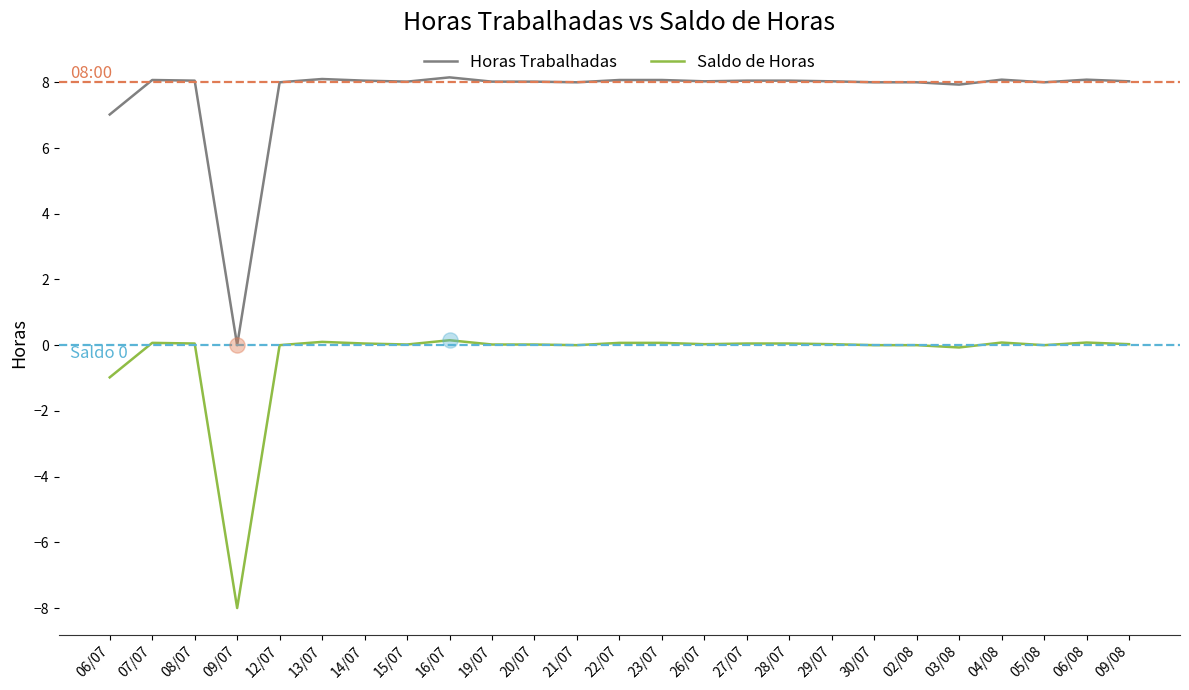

What are all the series names shown in the legend?

Horas Trabalhadas, Saldo de Horas